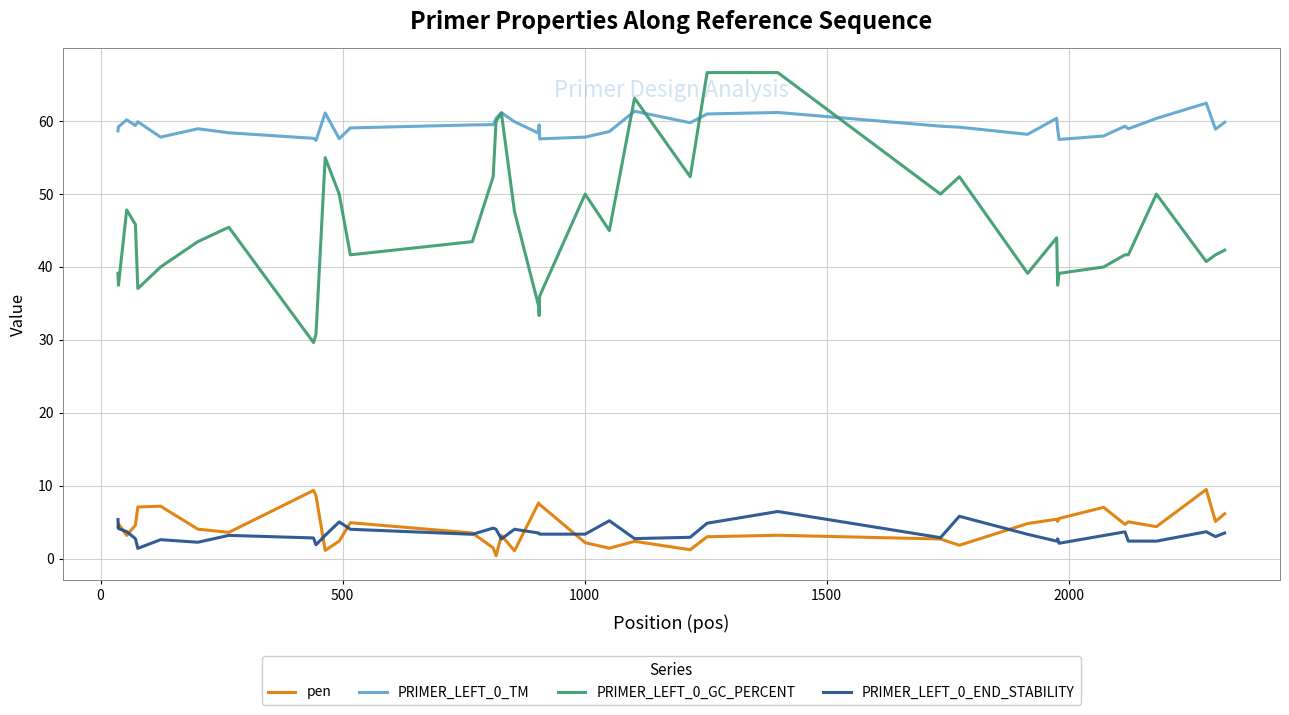

True or false: PRIMER_LEFT_0_GC_PERCENT and pen intersect in this chart.

False